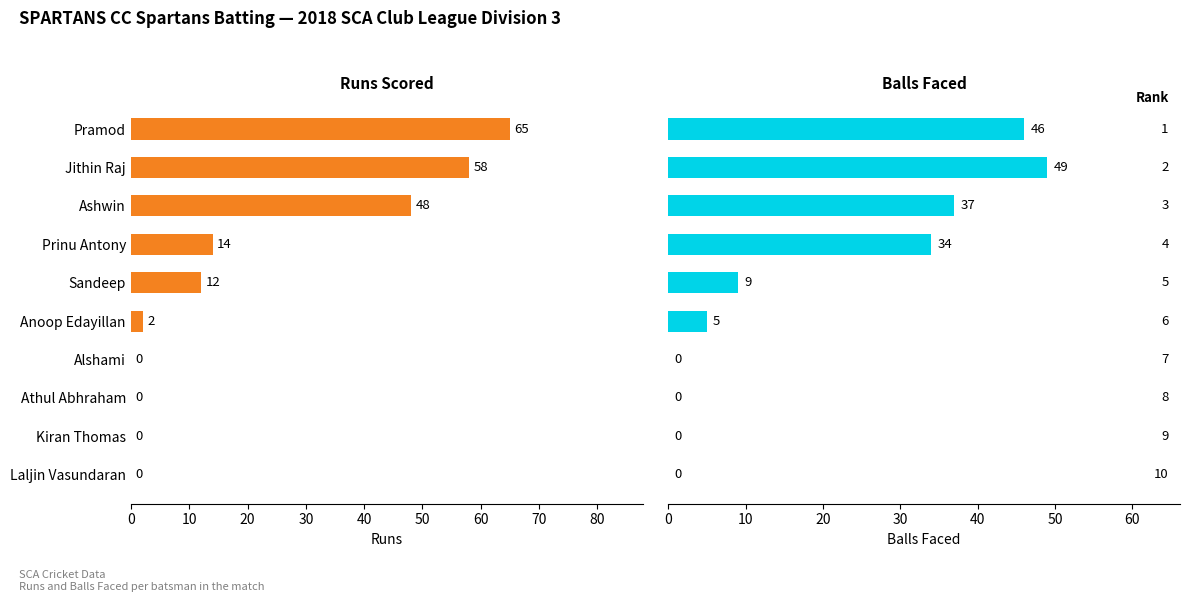

Count the number of data series in this chart.

2